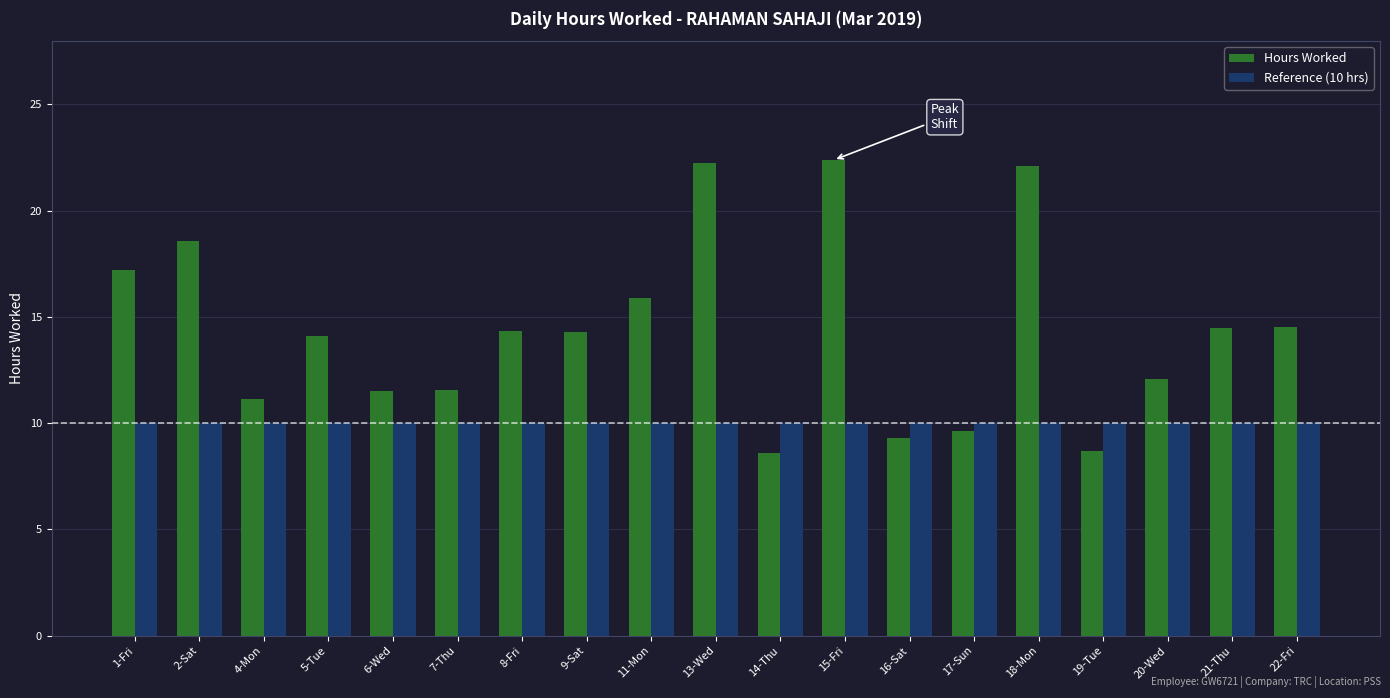

What is the maximum value shown in the chart?

22.4